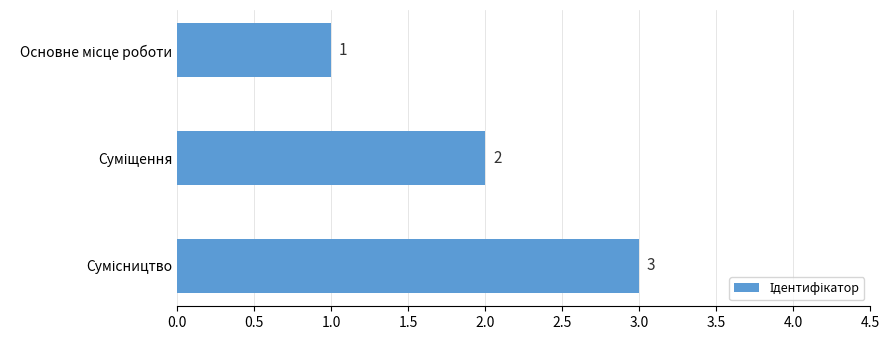

How many data points are less than 2?

1